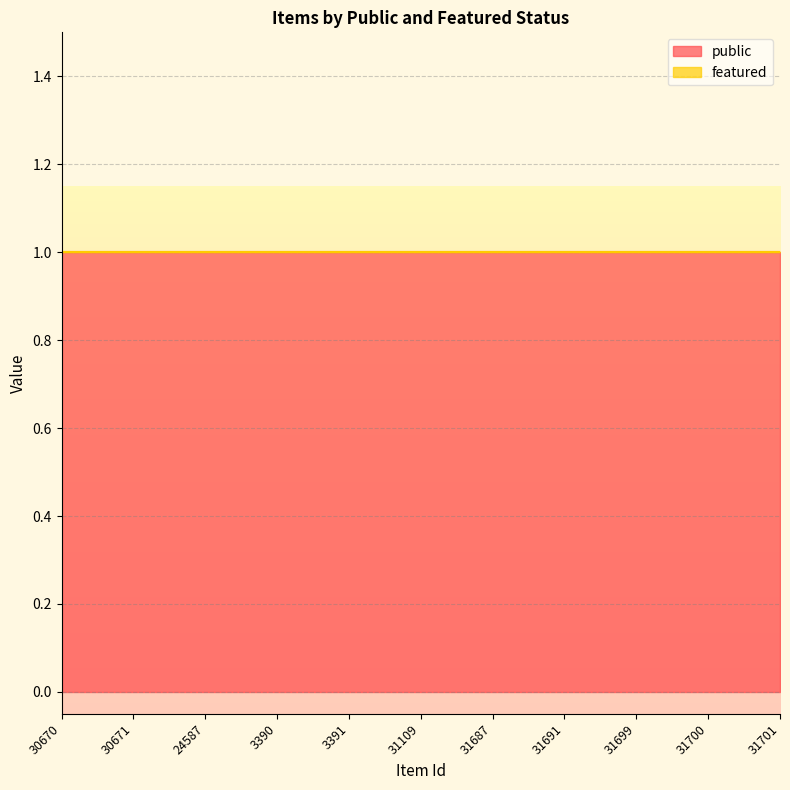

True or false: public and featured intersect in this chart.

False